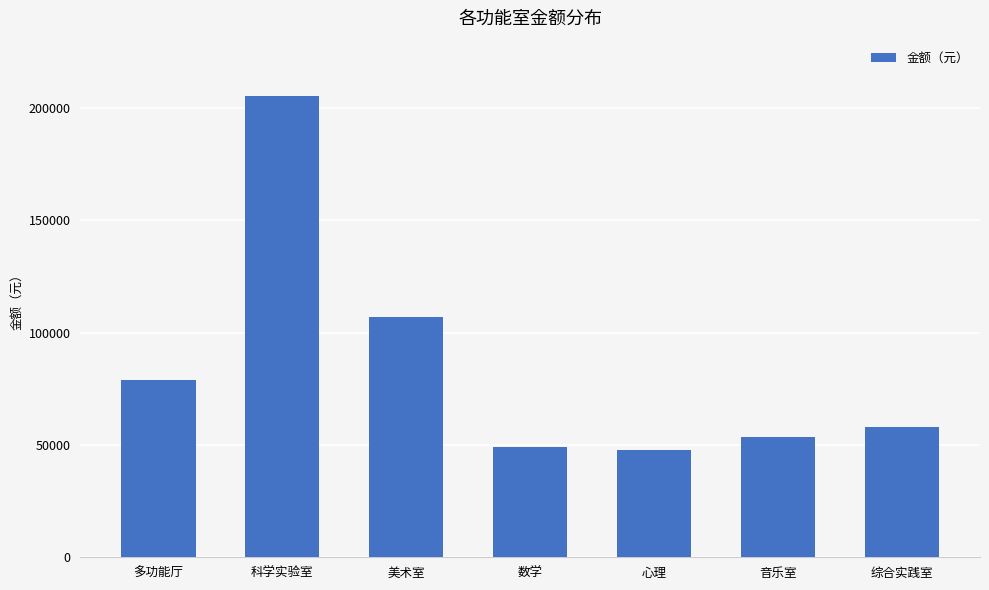

Is it true that the value at 综合实践室 is 57801.4?

True